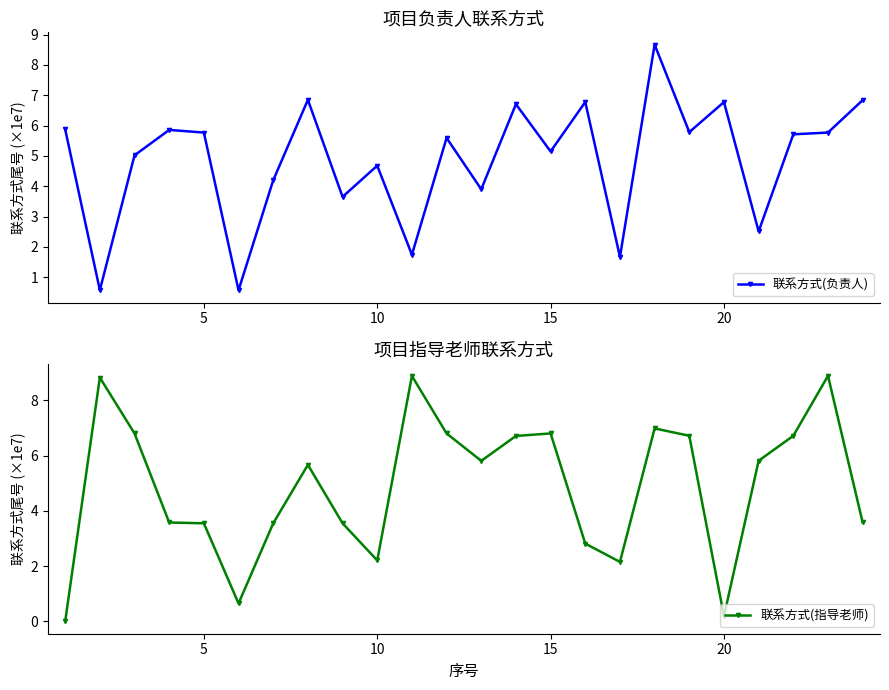

At how many categories does at least one series exceed 1?

23